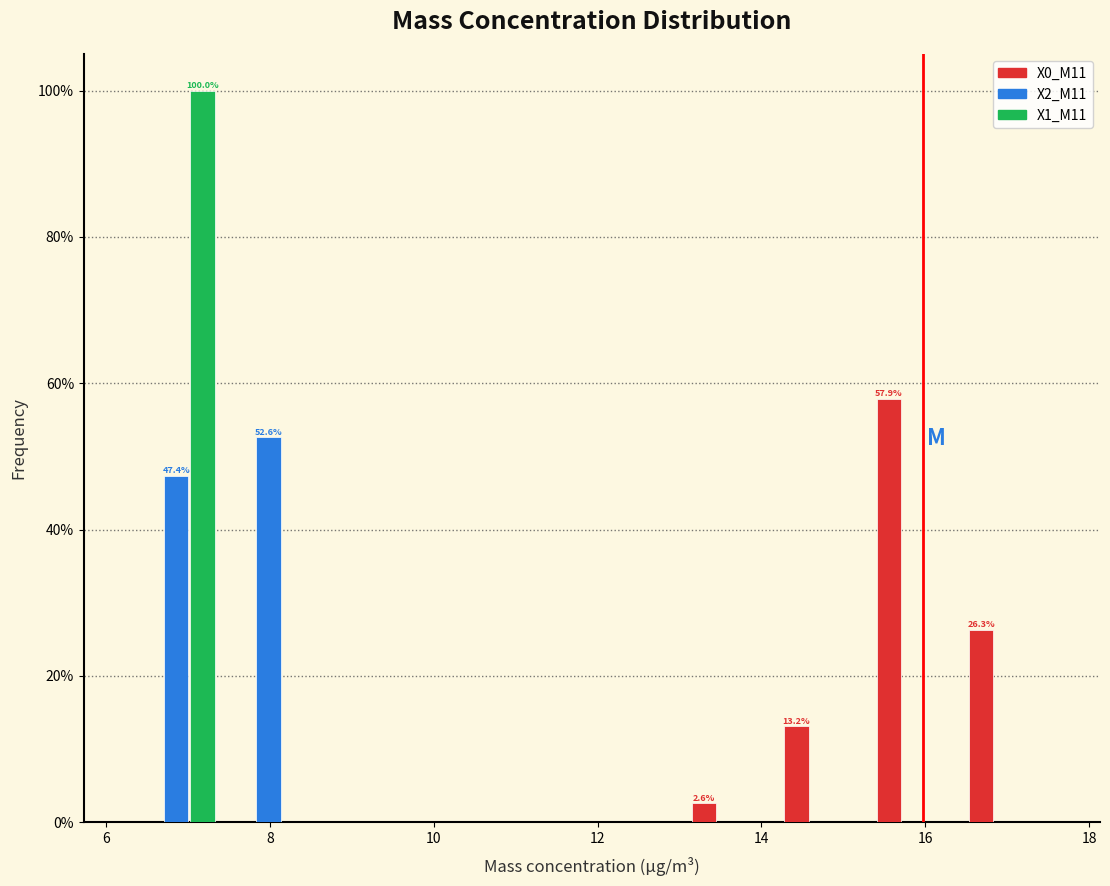

In the X1_M11 series, which range on the x-axis has the tallest bar?

6.2 to 7.4